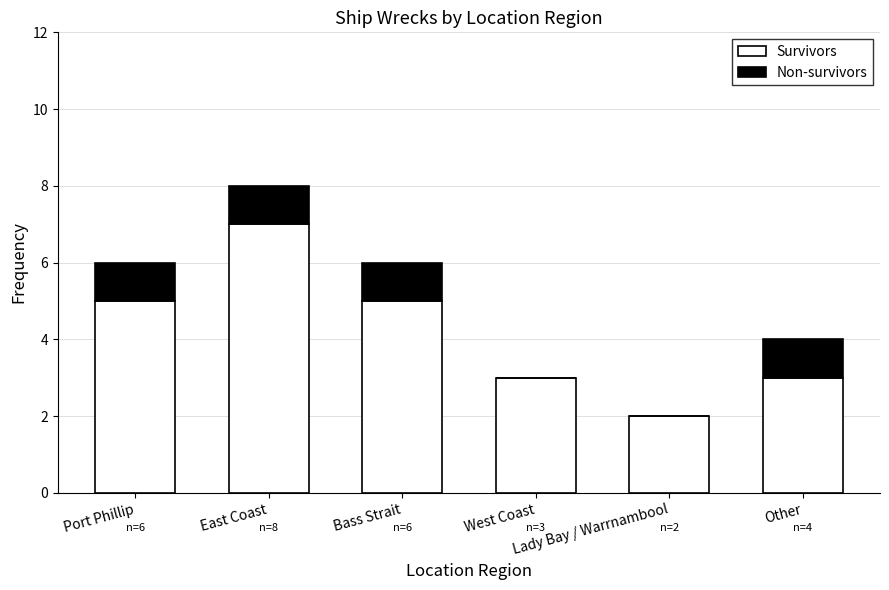

What is the sum of all Survivors values?

25